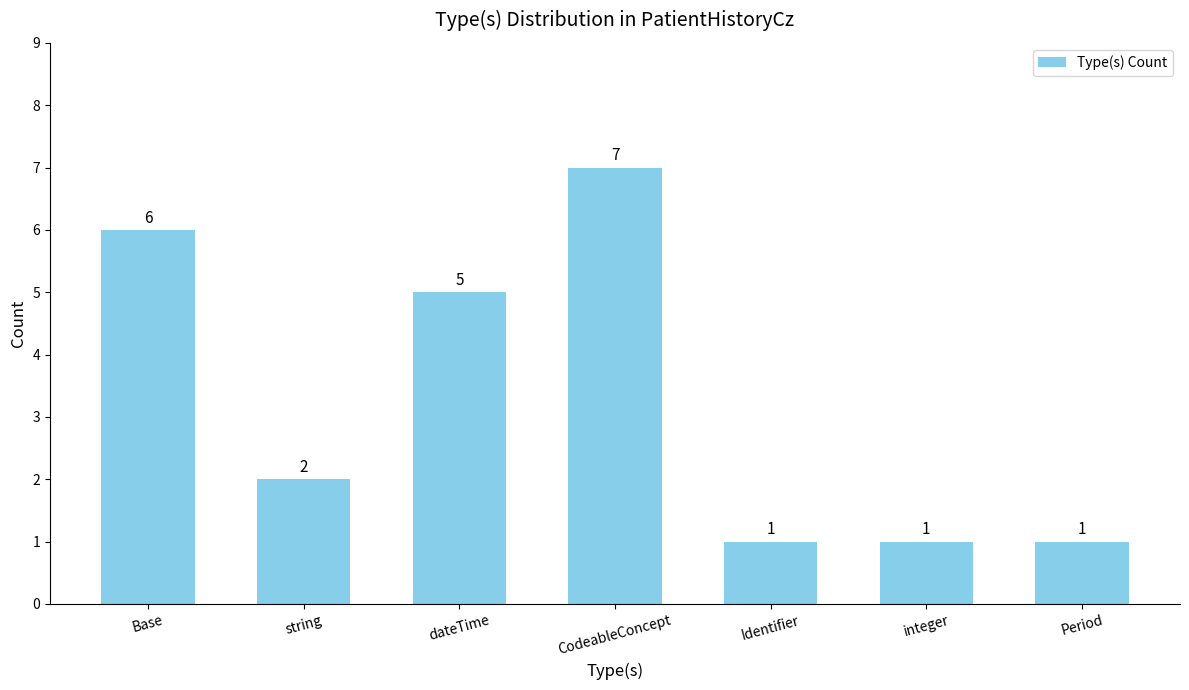

What is the difference between the values at dateTime and Base?

1